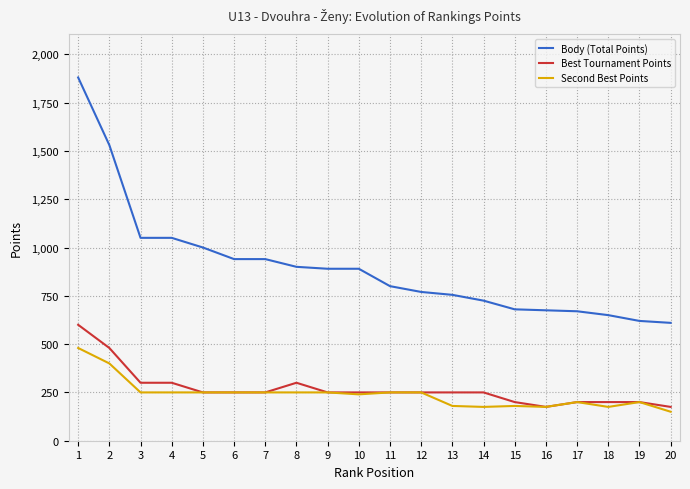

How many lines are shown in the chart?

3